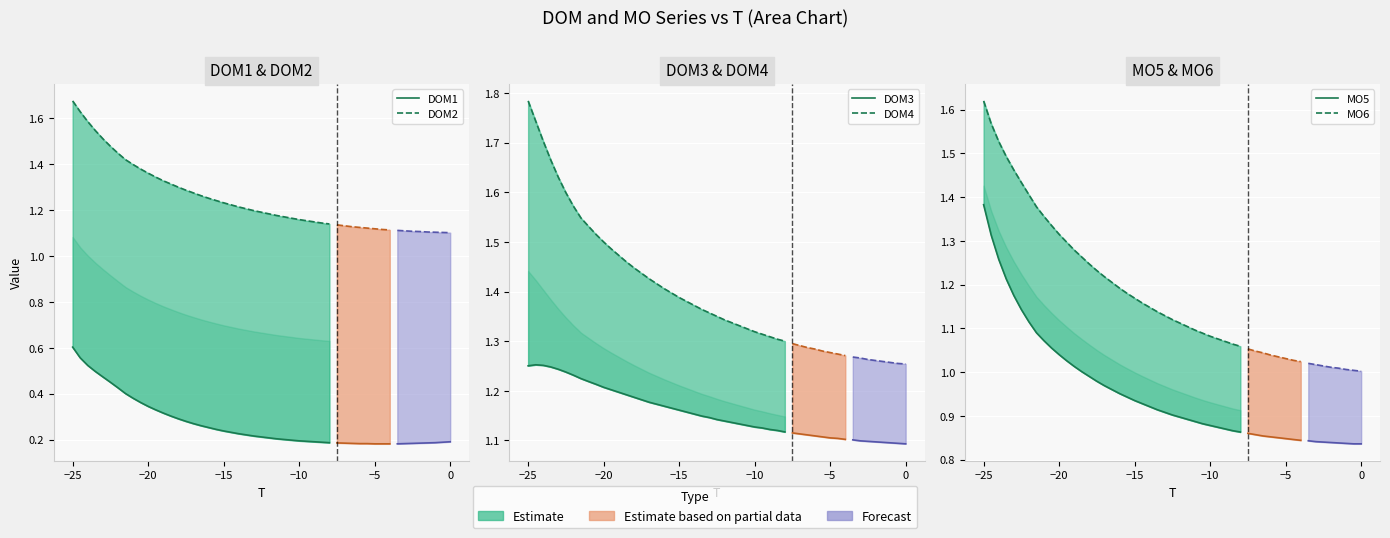

What is the minimum value for DOM2?

1.1